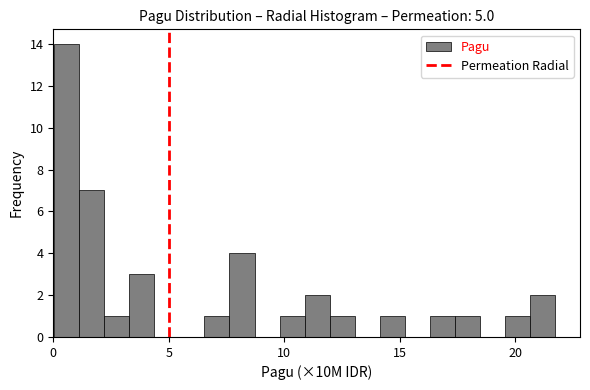

Read against the x-axis, roughly where is the centre of the tallest bar?

0.5